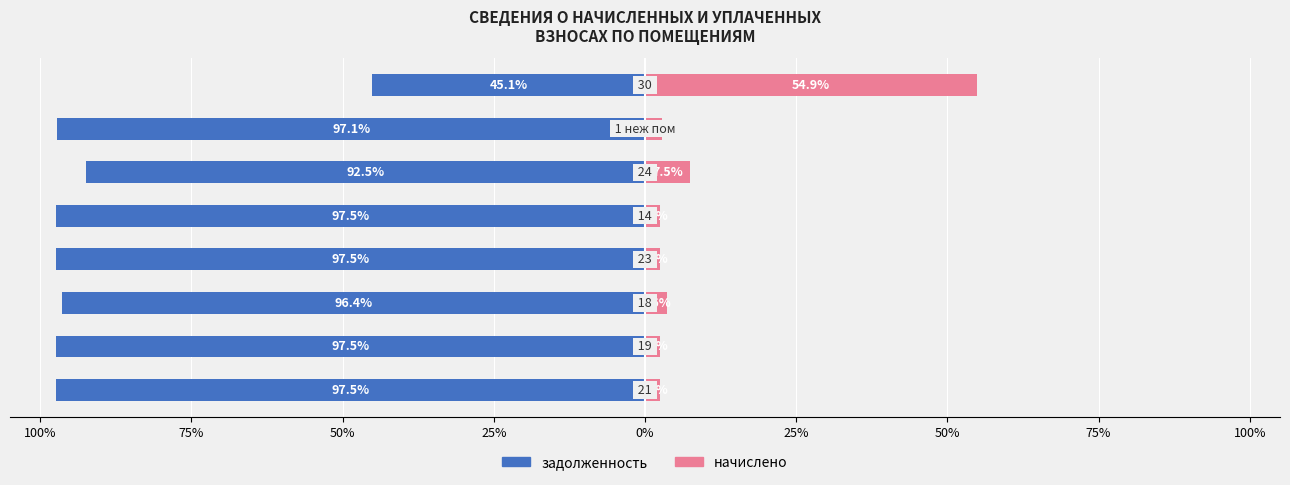

Which series has the largest range (max minus min)?

задолженность